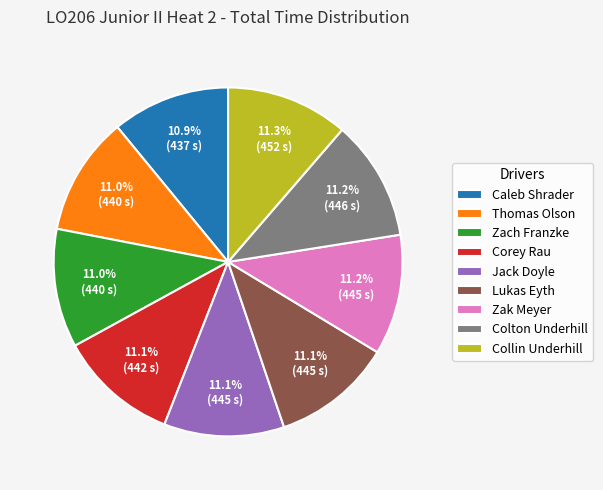

Does Thomas Olson account for over 50% of the chart?

No